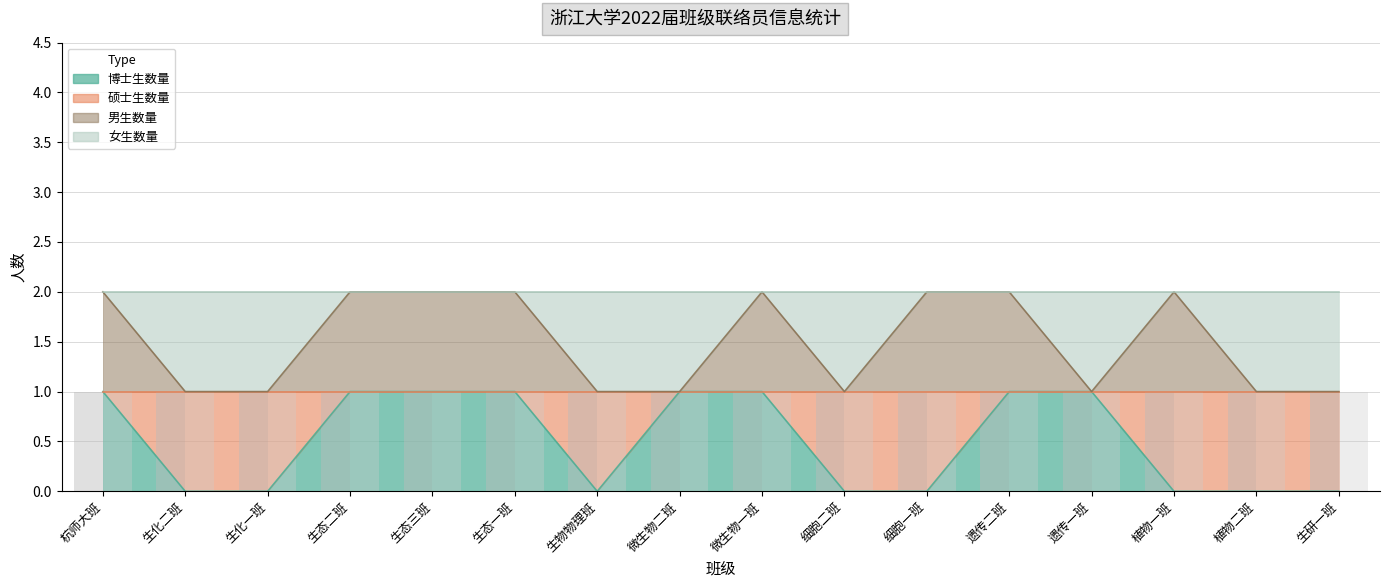

What is the value of the 男生数量 bar at the 2nd from the left?

1